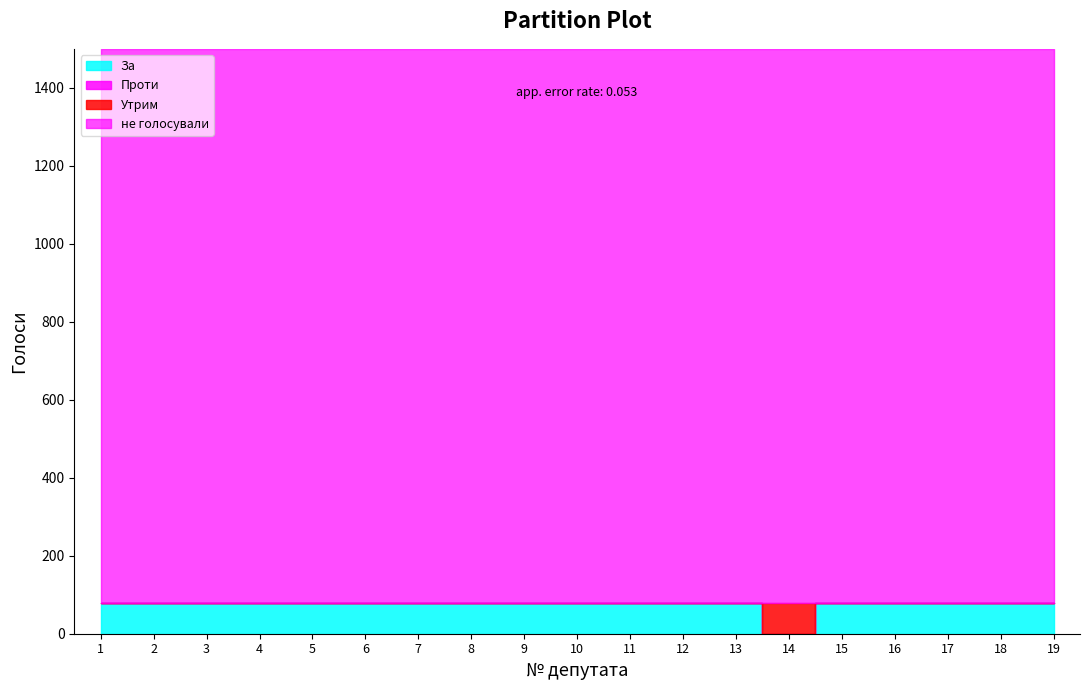

True or false: За and Утрим cross at least once.

True